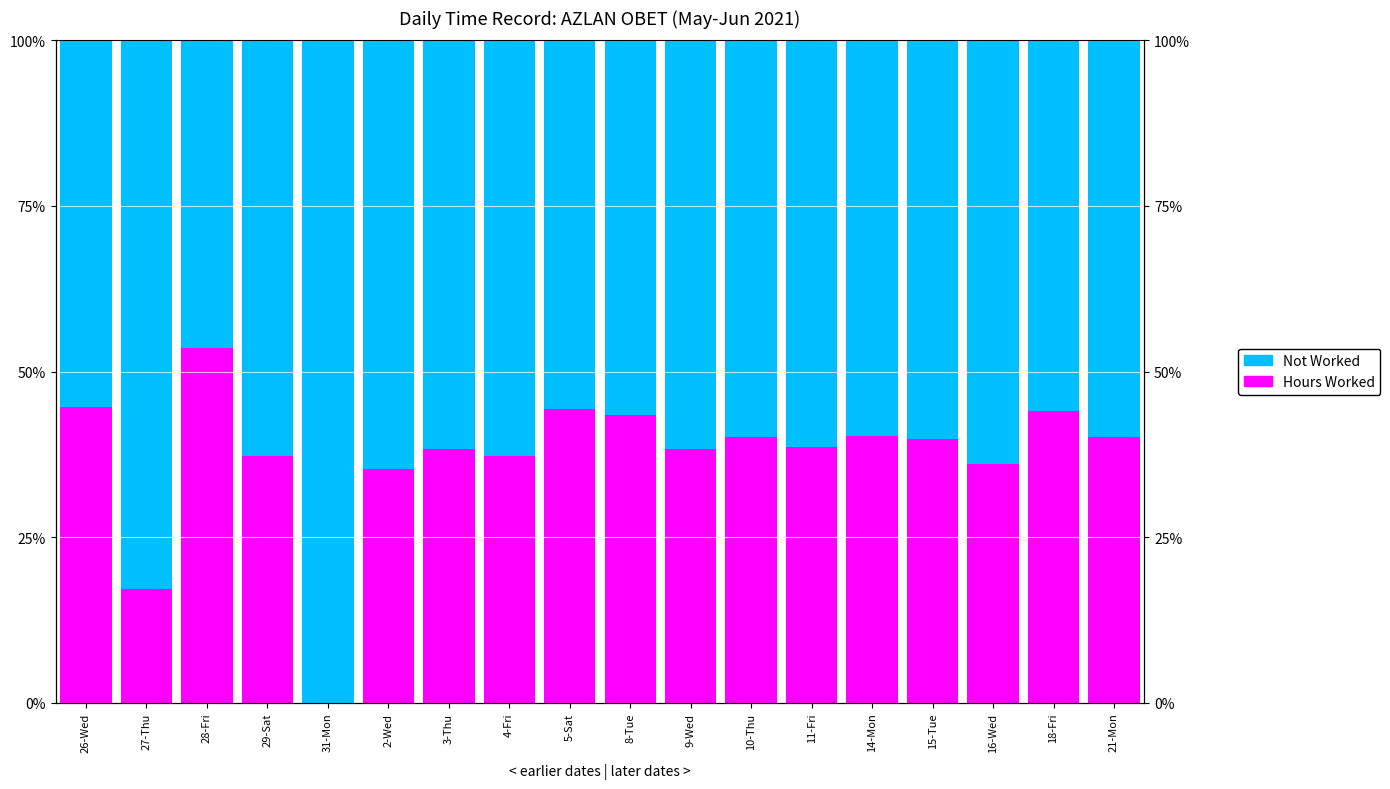

What is the label of the 9th bar from the right?

8-Tue